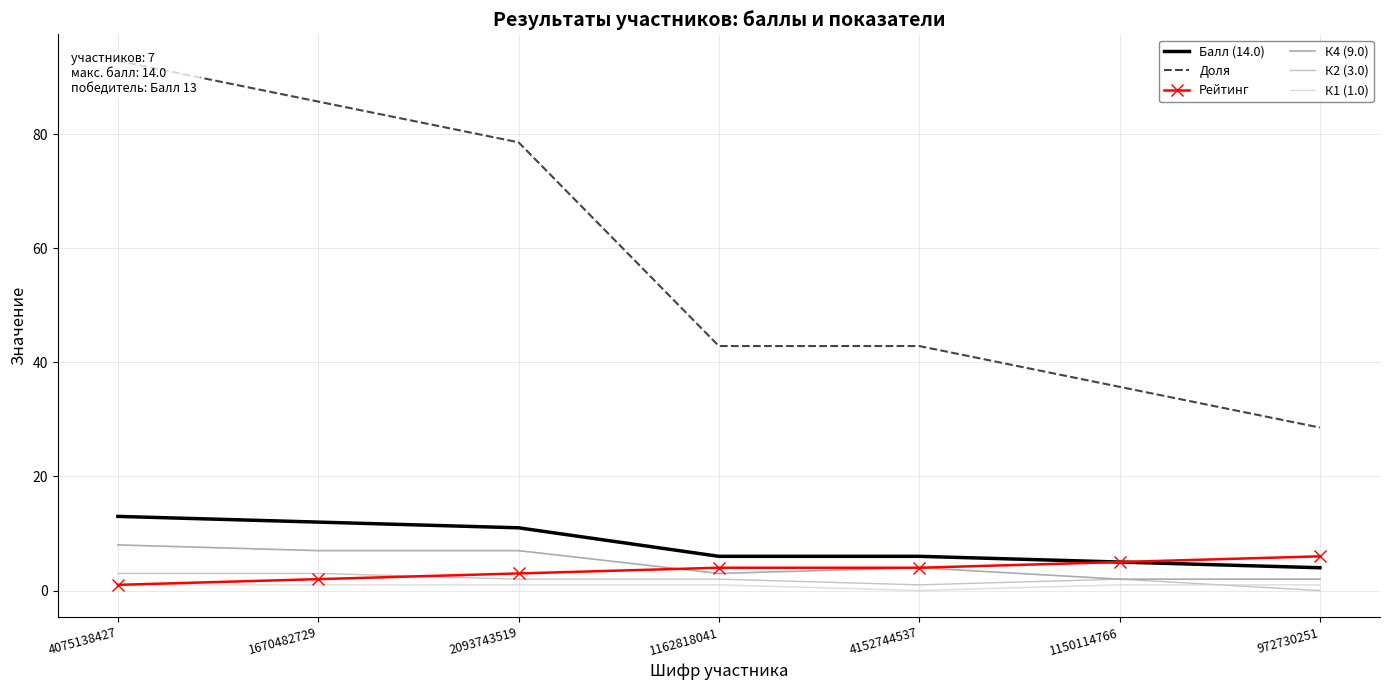

At which label does К2 (3.0) first exceed 2?

4075138427